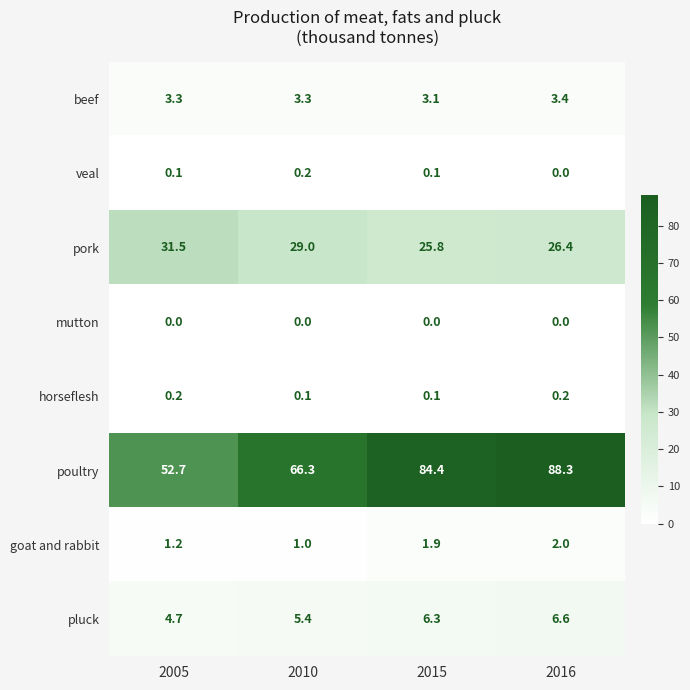

Count the horseflesh values in the range 0 to 1.

4